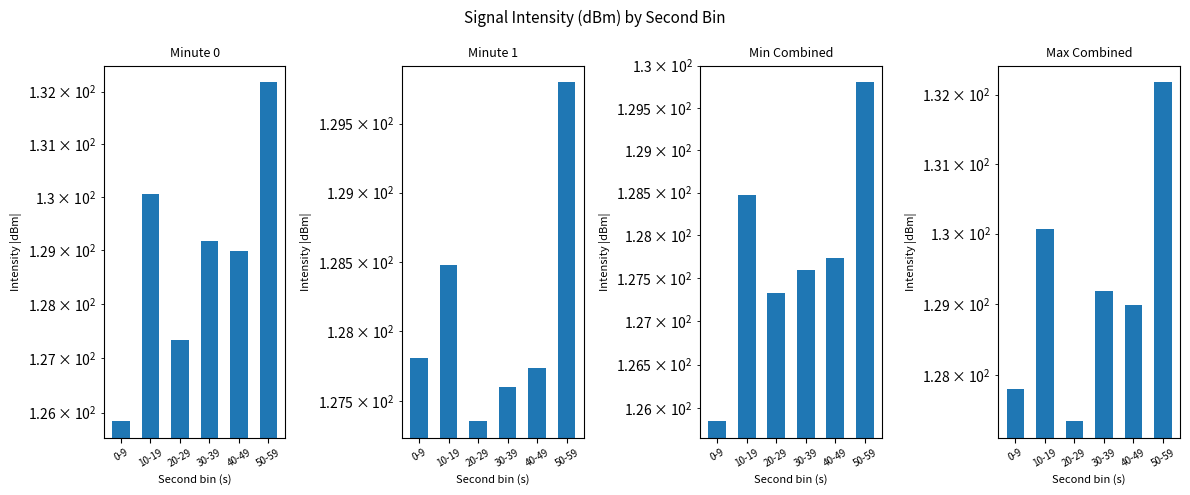

The Max Combined series shows 127.8 at 0-9. True or false?

True